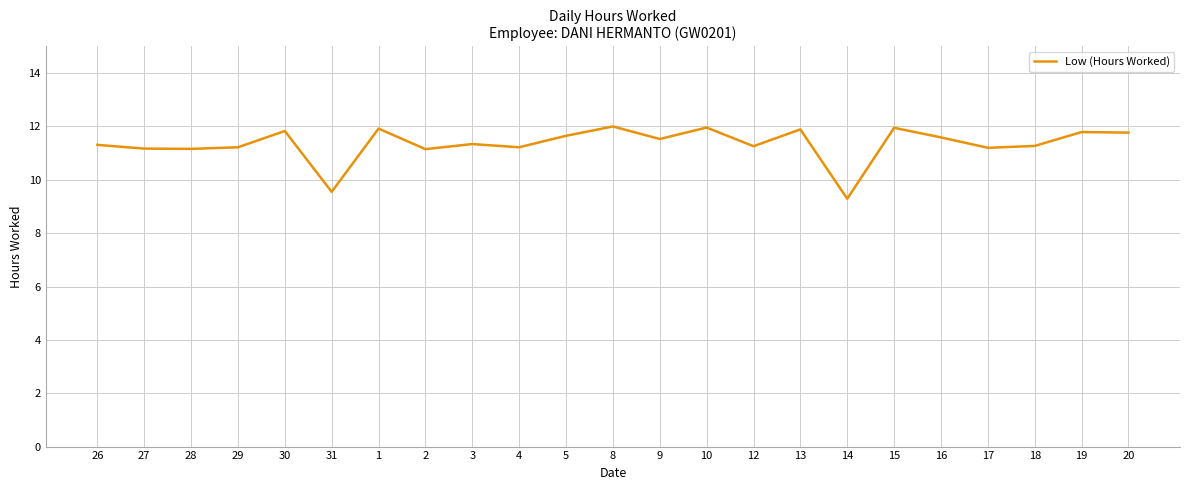

What is the ratio of the value at 13 to the value at 29?

1.1